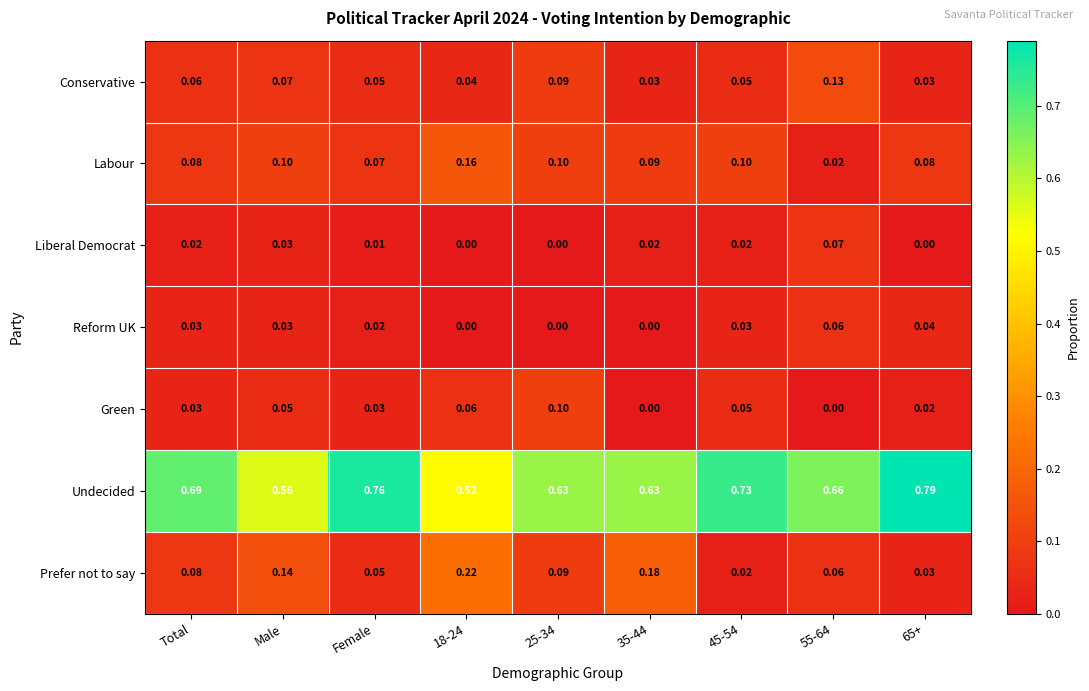

Rank the series by their maximum value, from lowest to highest.

Reform UK, Liberal Democrat, Green, Conservative, Labour, Prefer not to say, Undecided